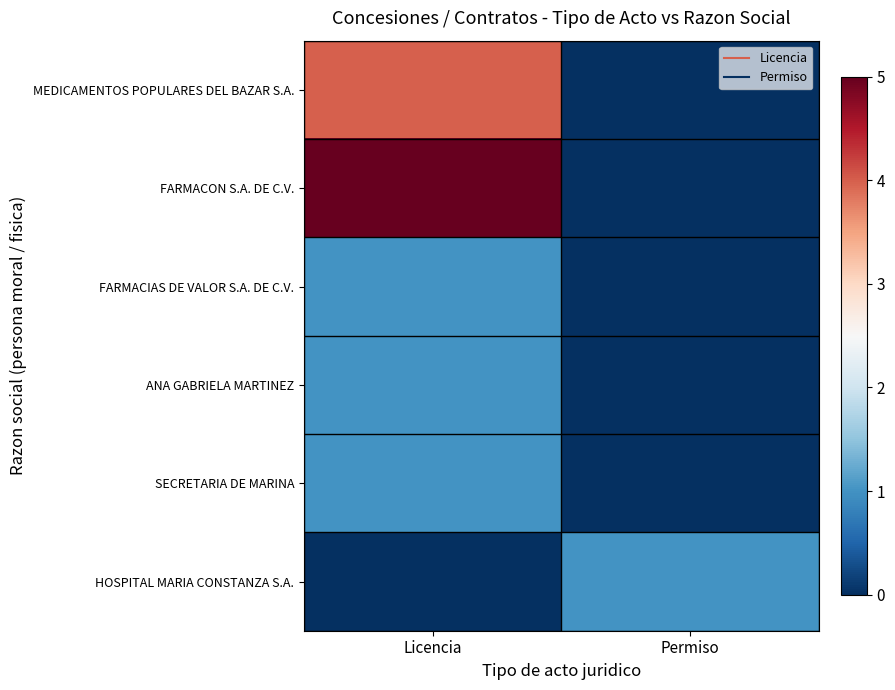

What is the difference between the highest and lowest values at Licencia?

5